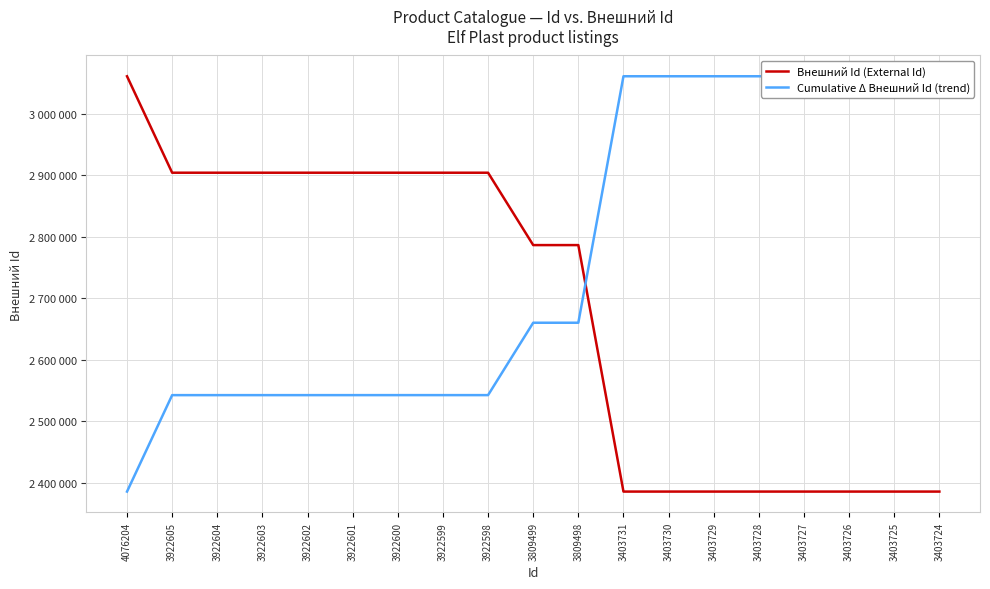

What is the average value of the Внешний Id (External Id) series?

2681599